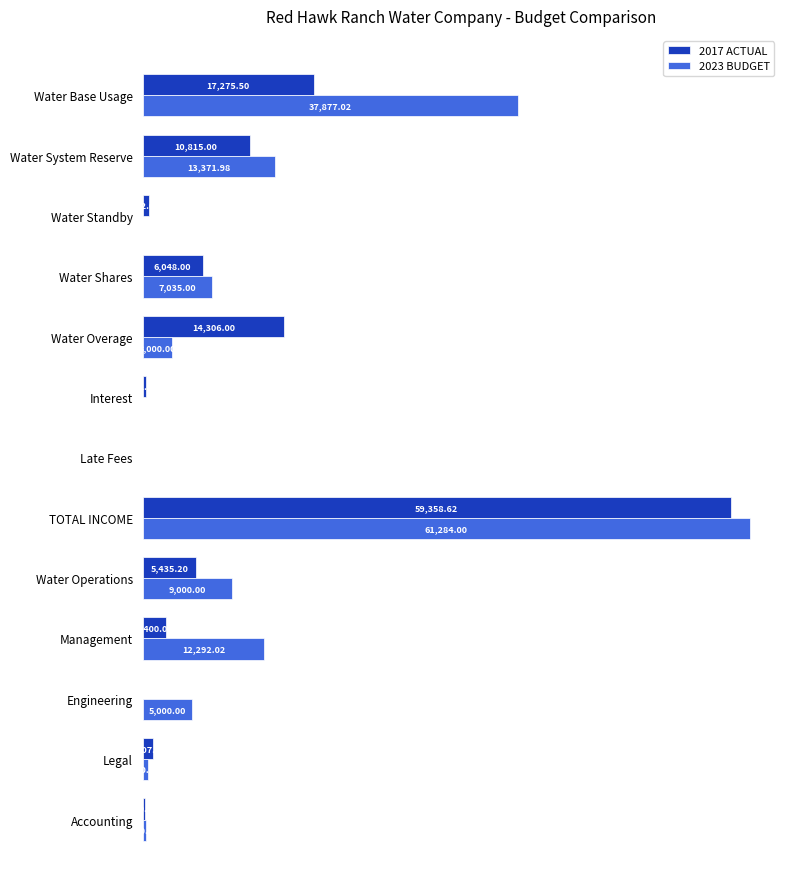

At which category is the sum across all series the highest?

TOTAL INCOME